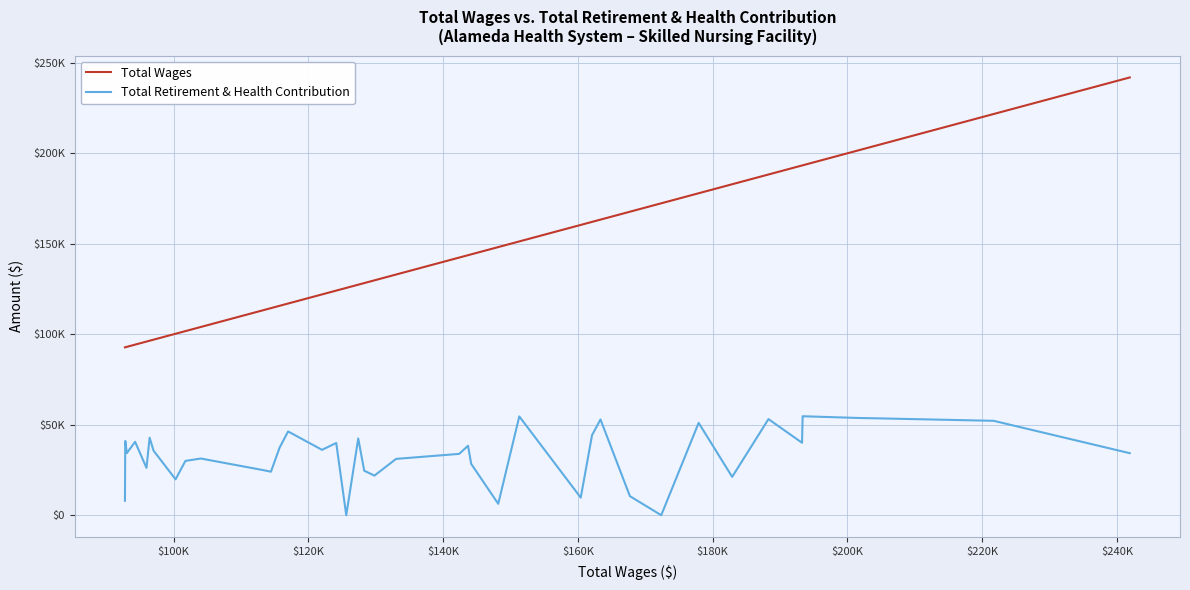

True or false: Total Wages and Total Retirement & Health Contribution intersect in this chart.

False